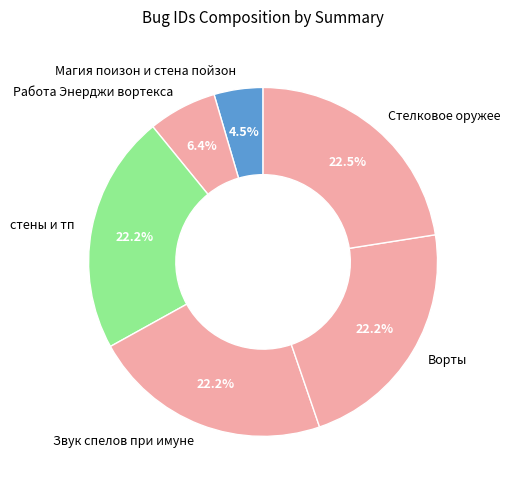

Which slice is the smallest?

Магия поизон и стена пойзон